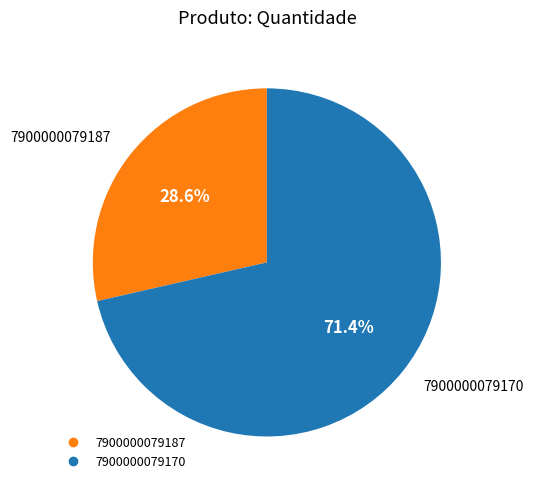

To the nearest percent, what portion does 7900000079170 represent?

71%